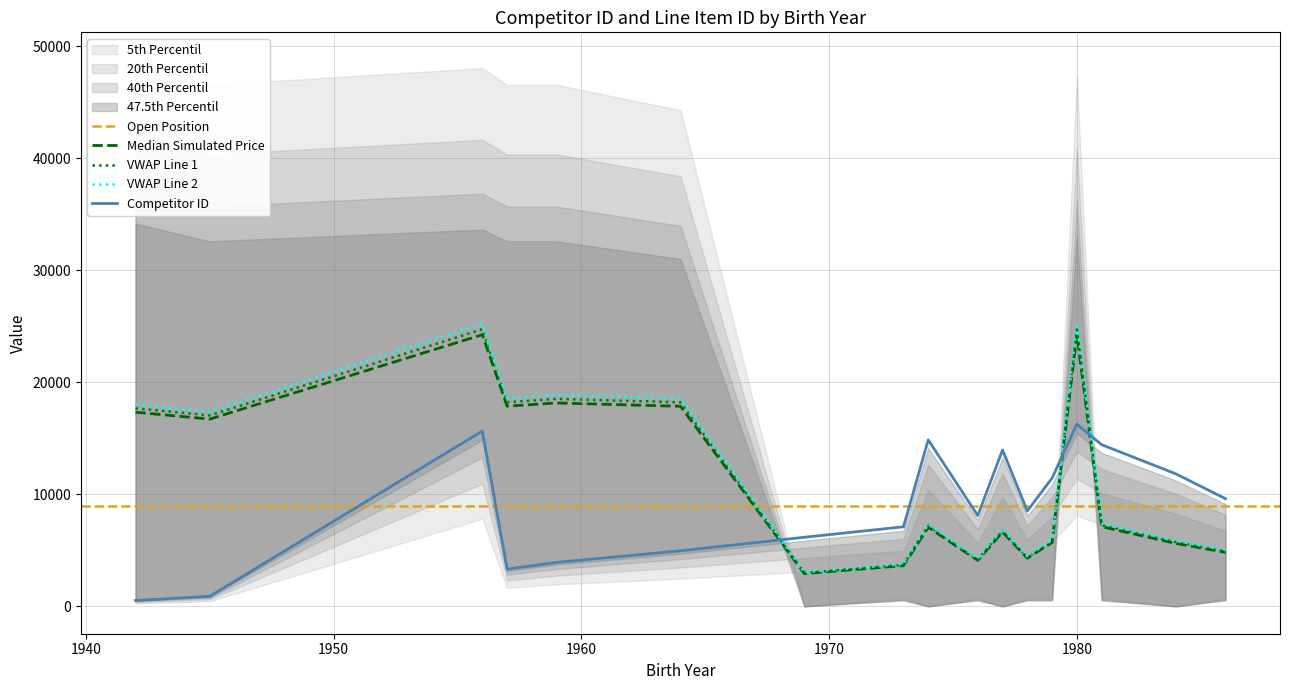

List the labels in order of value, smallest first.

1942, 1945, 1957, 1959, 1964, 1969, 1973, 1976, 1978, 1986, 1979, 1984, 1977, 1981, 1974, 1956, 1980